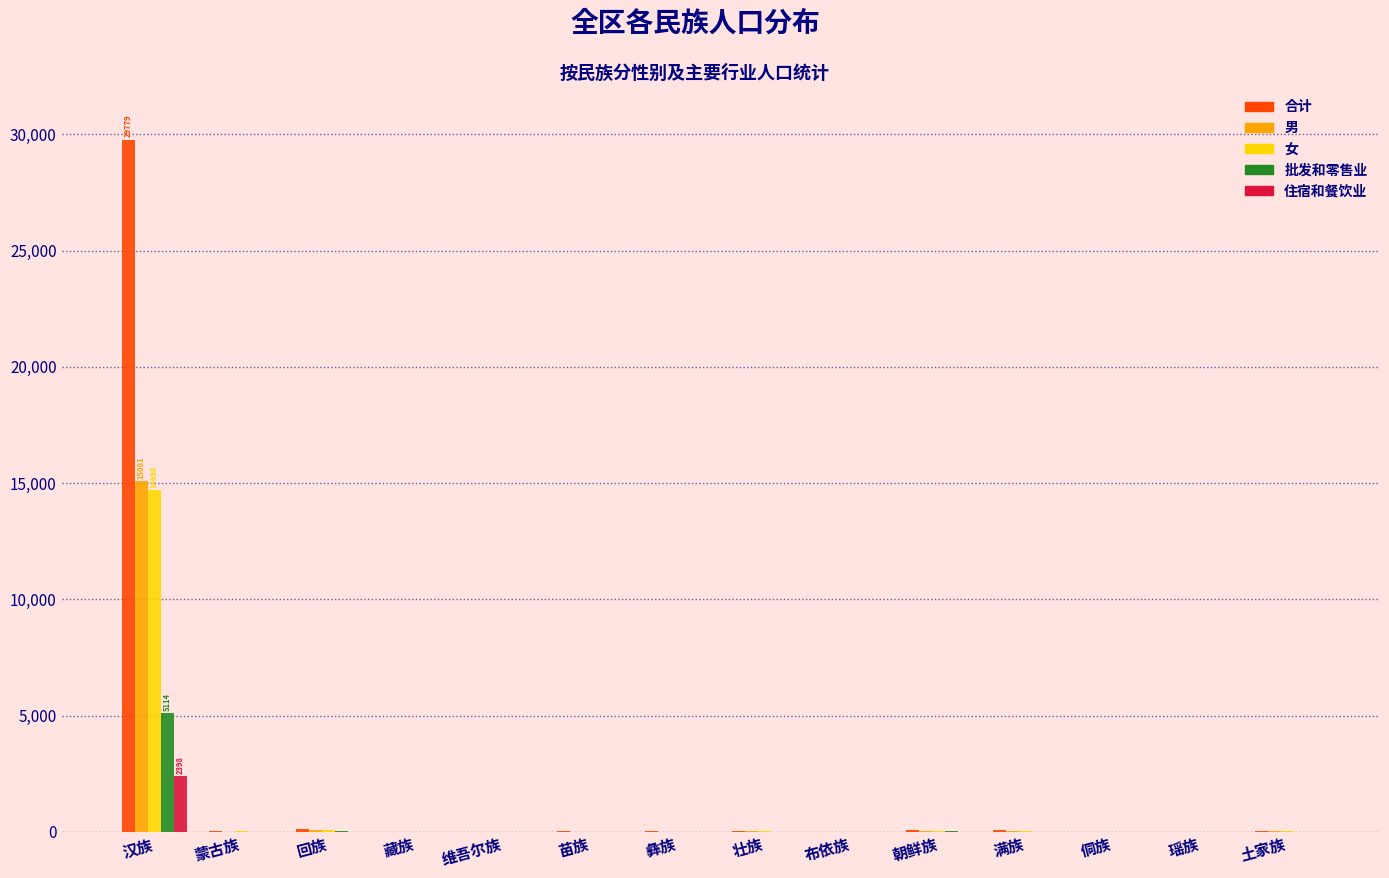

How many categories are shown in the chart?

14